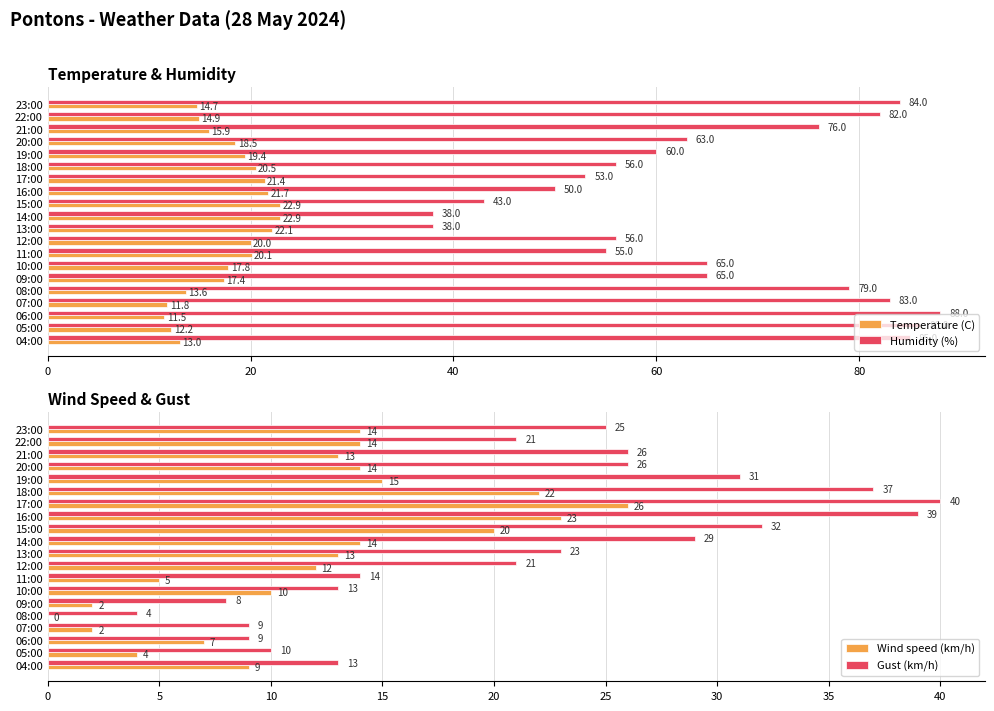

What is the value of the Gust (km/h) bar at the 17th from the left?

9.0